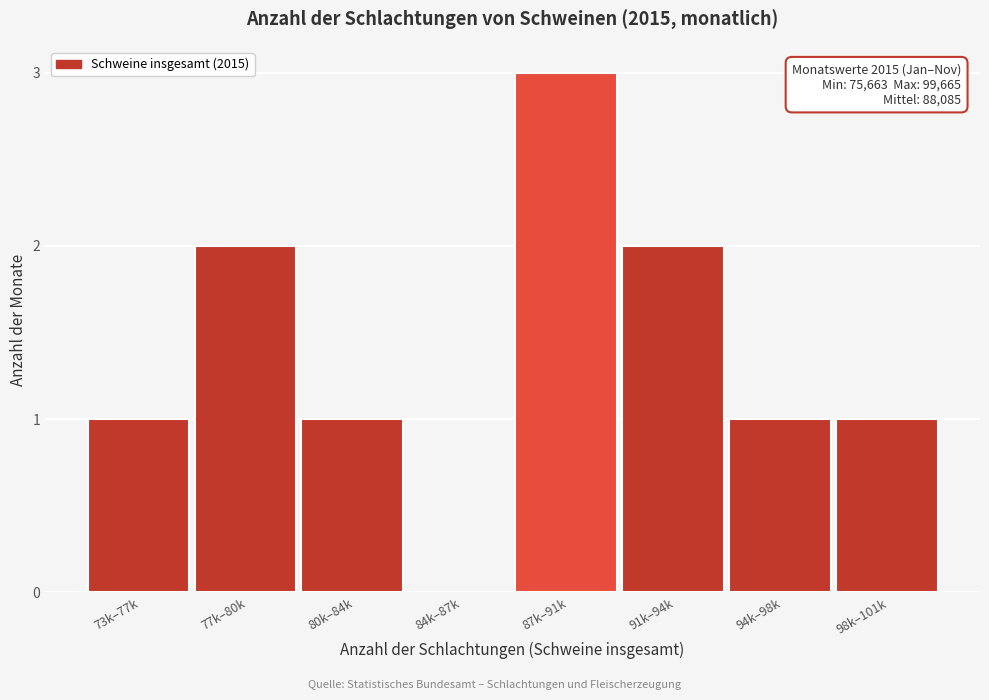

Reading right to left, transcribe all the data shown in this chart.

98k–101k=1	94k–98k=1	91k–94k=2	87k–91k=3	84k–87k=0	80k–84k=1	77k–80k=2	73k–77k=1